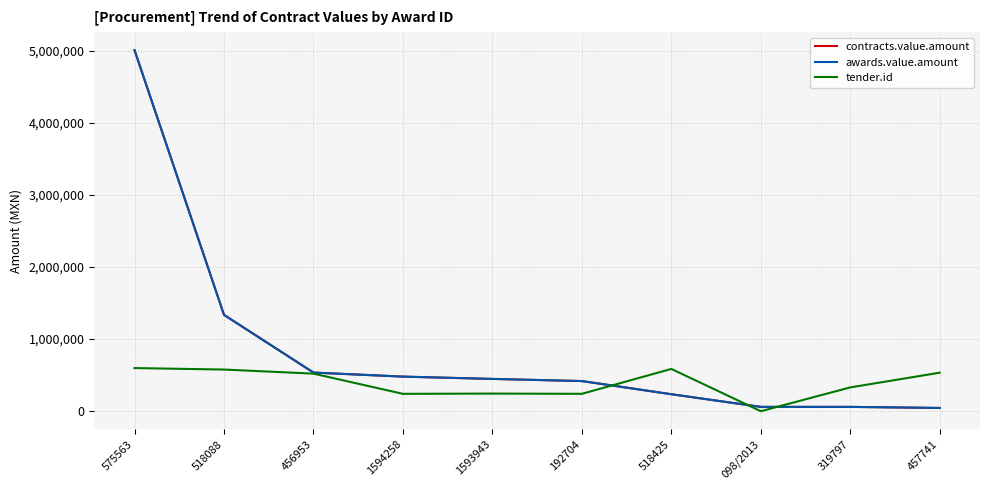

List the series in order of their peak value, highest first.

contracts.value.amount, awards.value.amount, tender.id